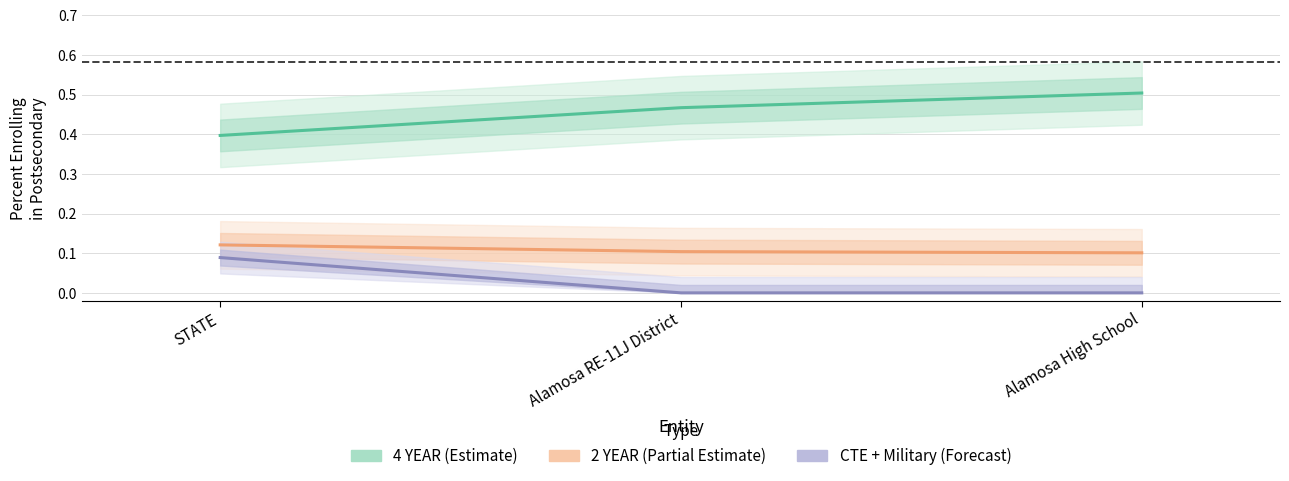

How many data points does each series have?

3